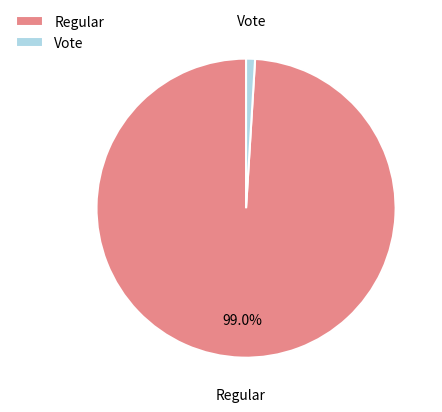

Is it true that Regular is 89% of the pie?

False